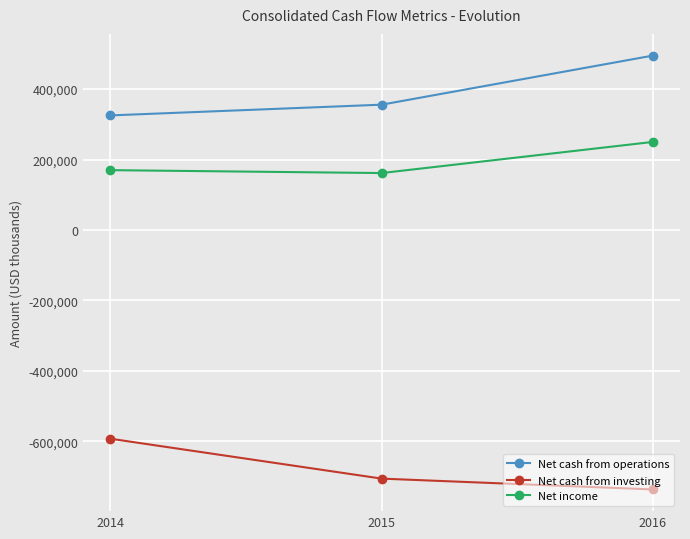

Which series changed the most between 2015 and 2016?

Net cash from operations